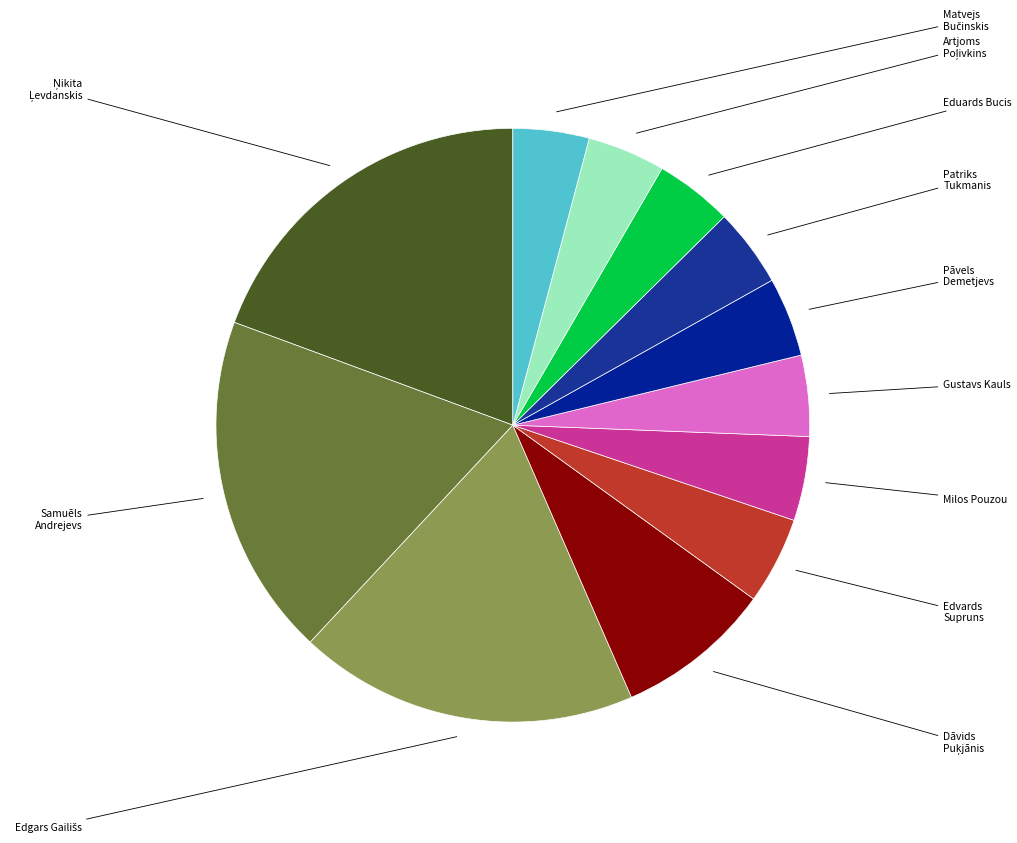

How many slices are in this pie chart?

12